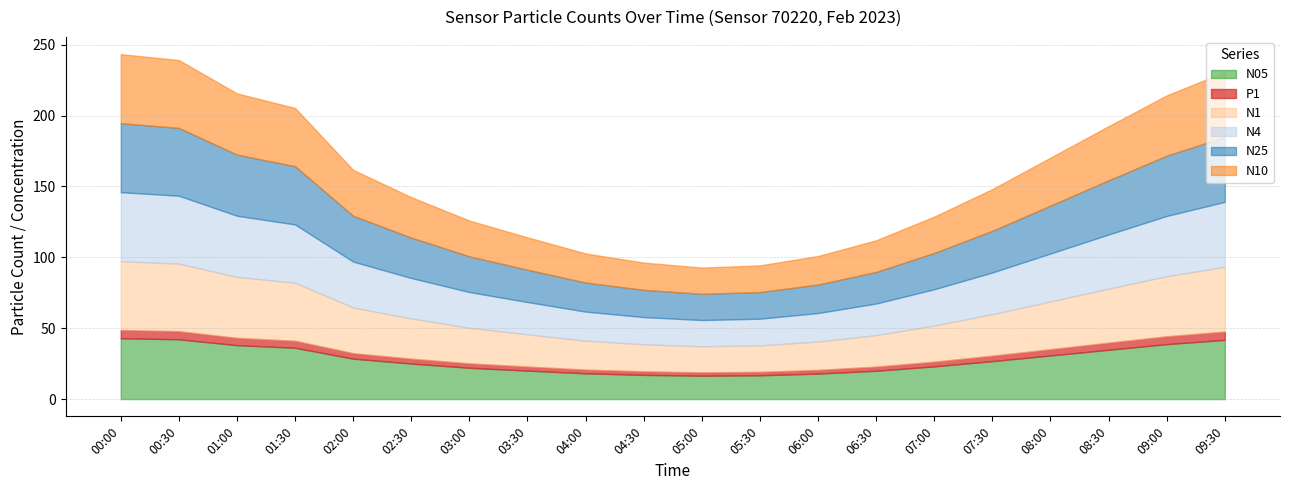

What position from the left is 07:00?

15